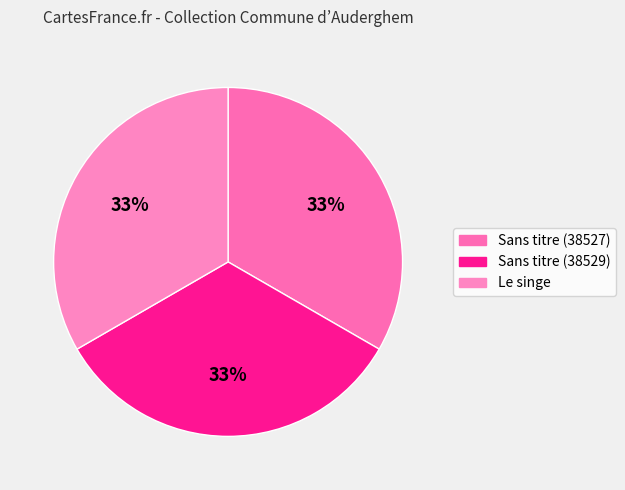

To the nearest percent, what is the average slice percentage?

33%